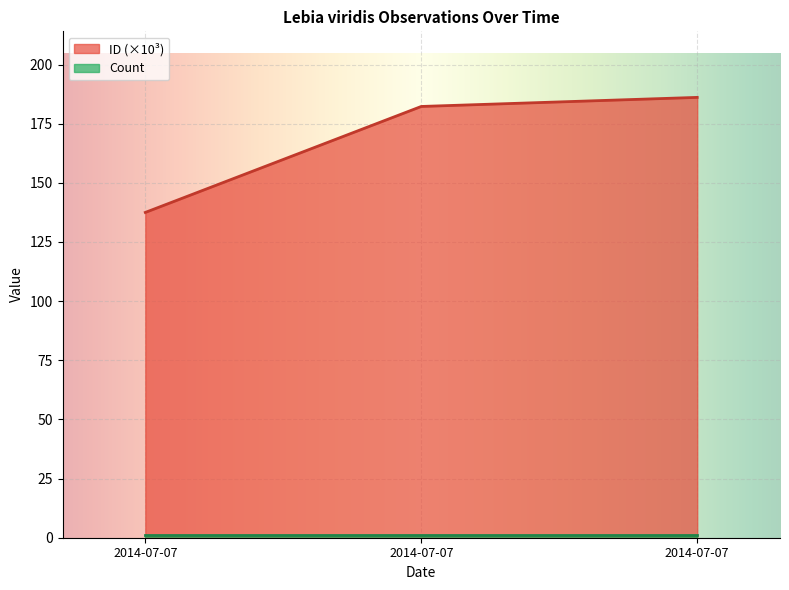

Rank the categories by value from highest to lowest.

2014-07-07, 2014-07-07, 2014-07-07